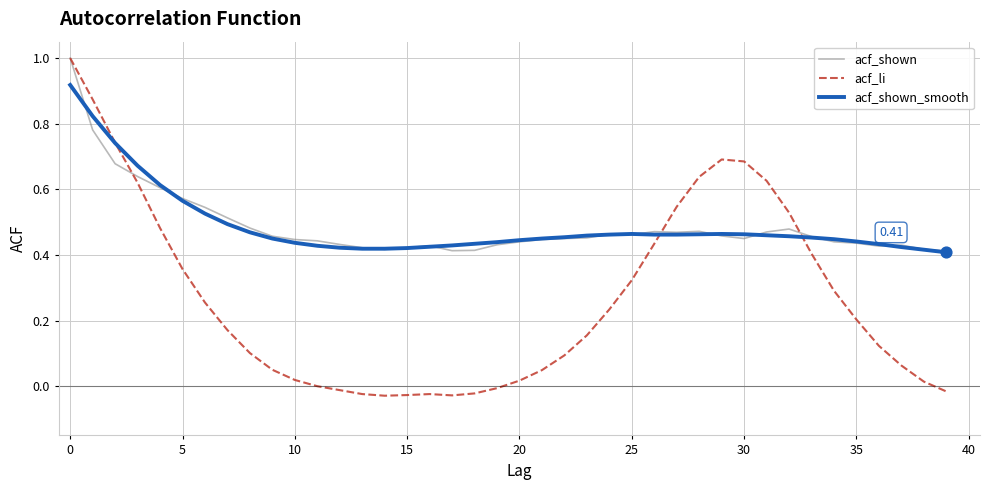

Which series has the widest spread of values?

acf_li